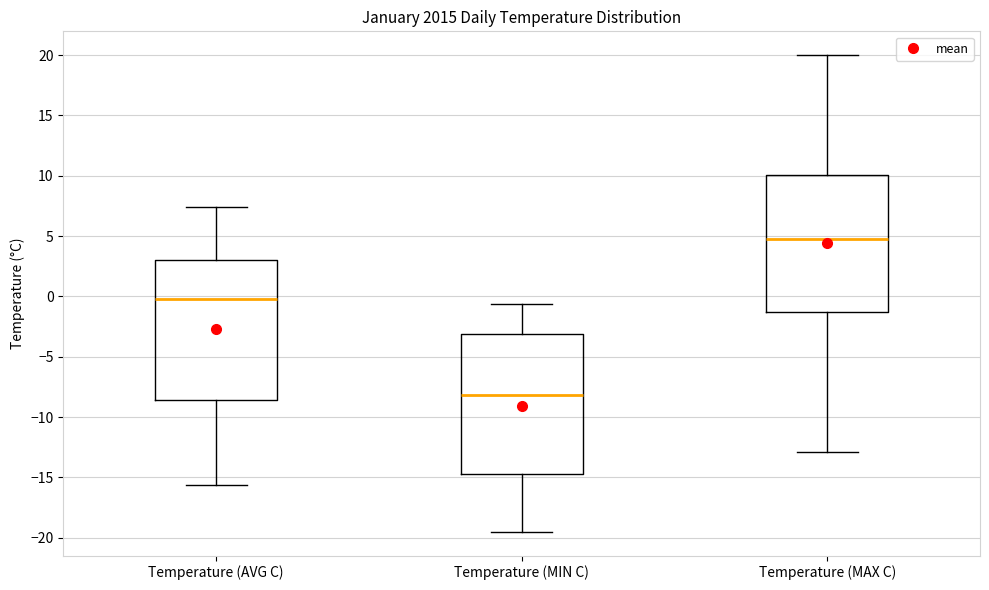

Which box has the lowest median line?

Temperature (MIN C)